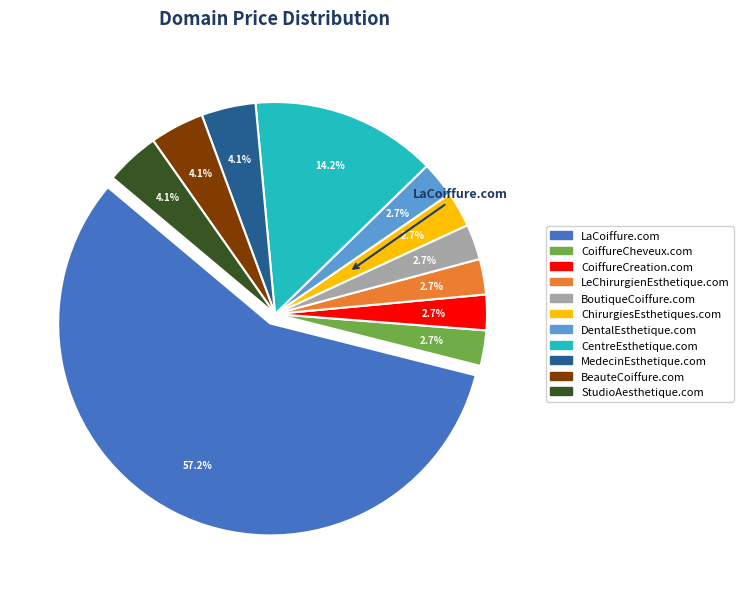

Approximately how many times larger is the value at BeauteCoiffure.com compared to BoutiqueCoiffure.com?

1.5